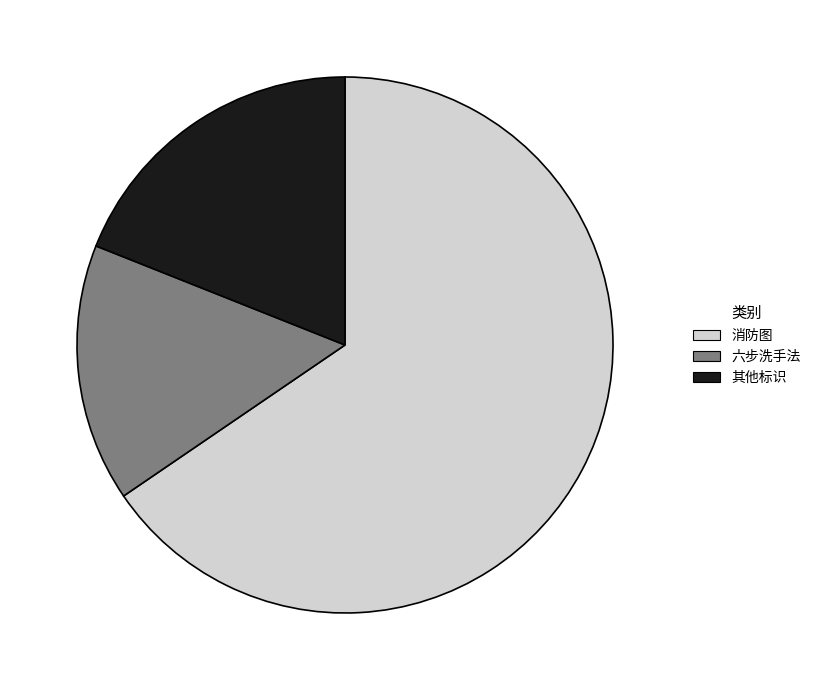

Is the sum of 消防图 and 六步洗手法 greater than half?

Yes